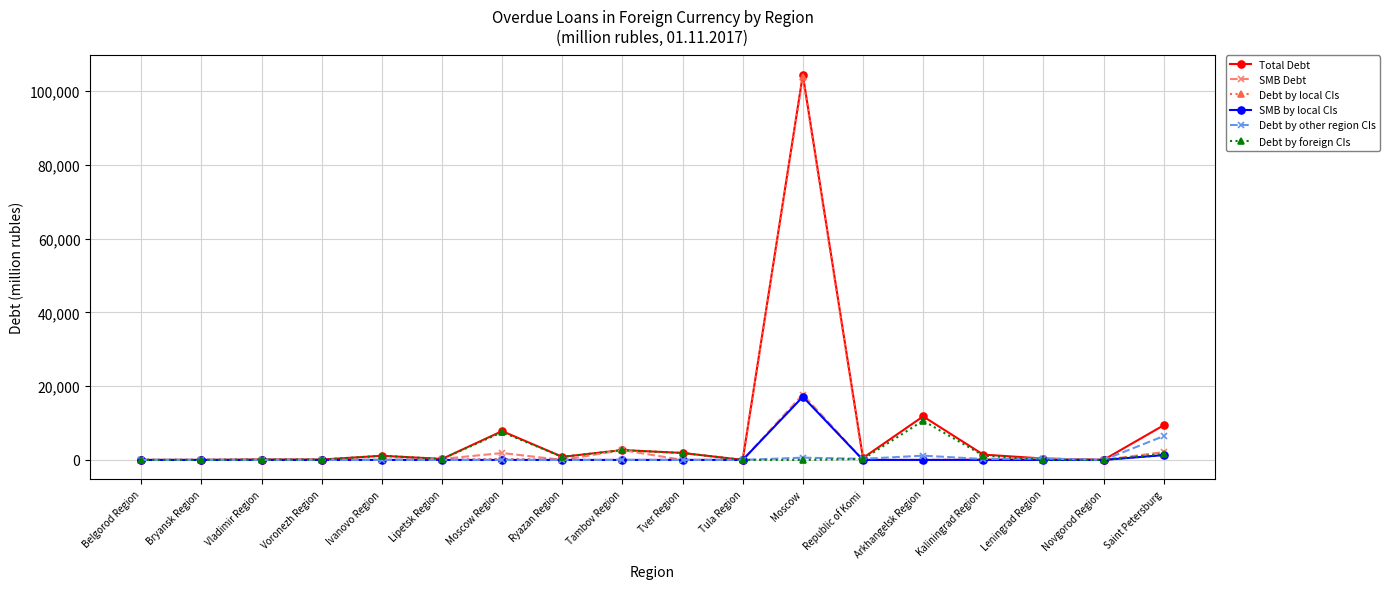

How many lines are shown in the chart?

6